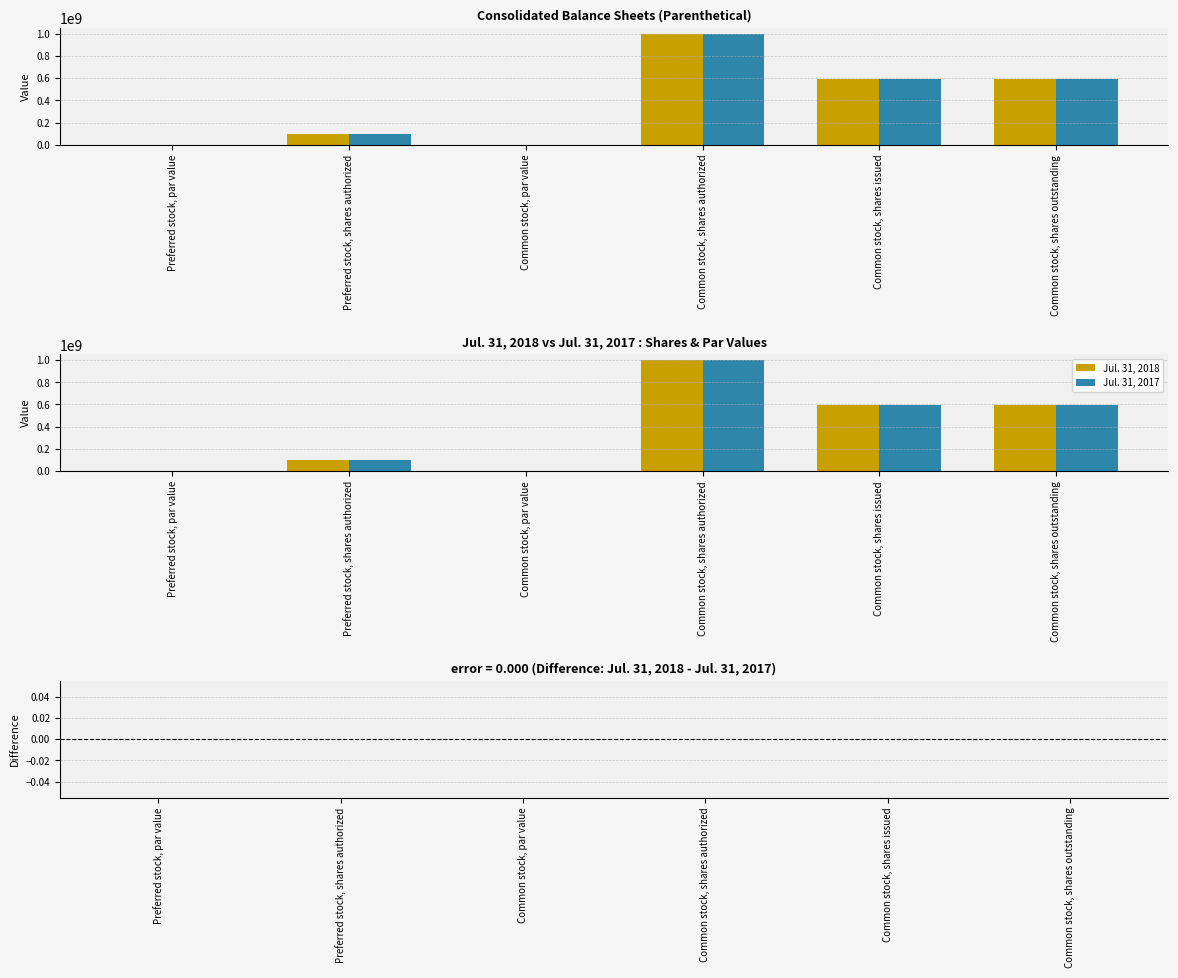

What is the difference between the maximum and minimum values in the Jul. 31, 2018 series?

1000000000.0